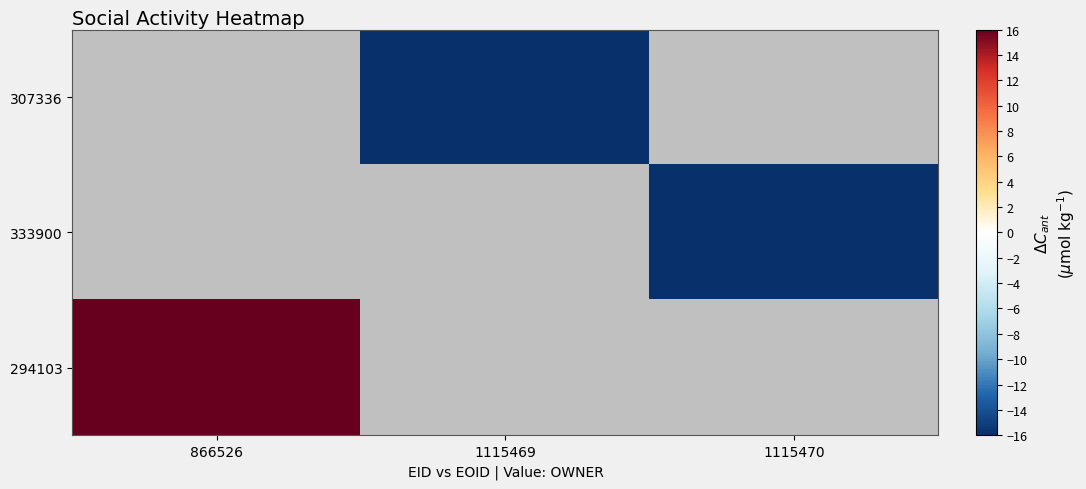

Rank the categories by 294103 value from highest to lowest.

866526, 1115469, 1115470